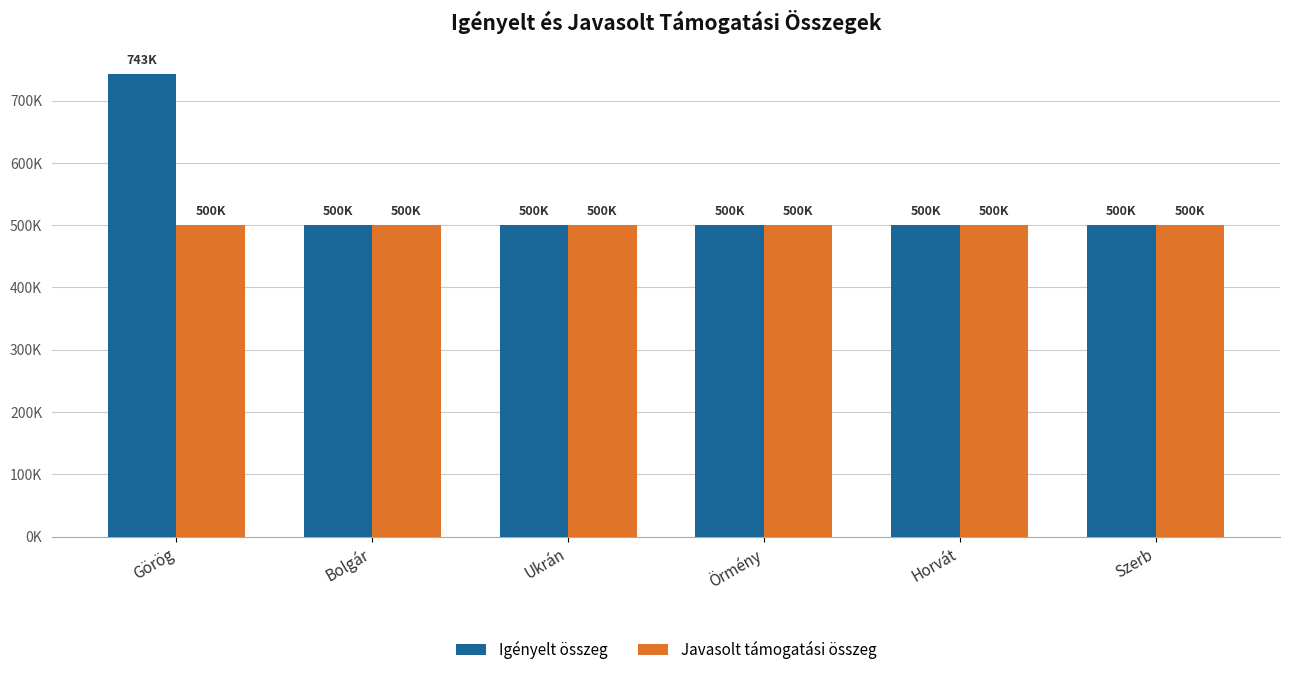

The value of Javasolt támogatási összeg at Szerb is 500000. True or false?

True